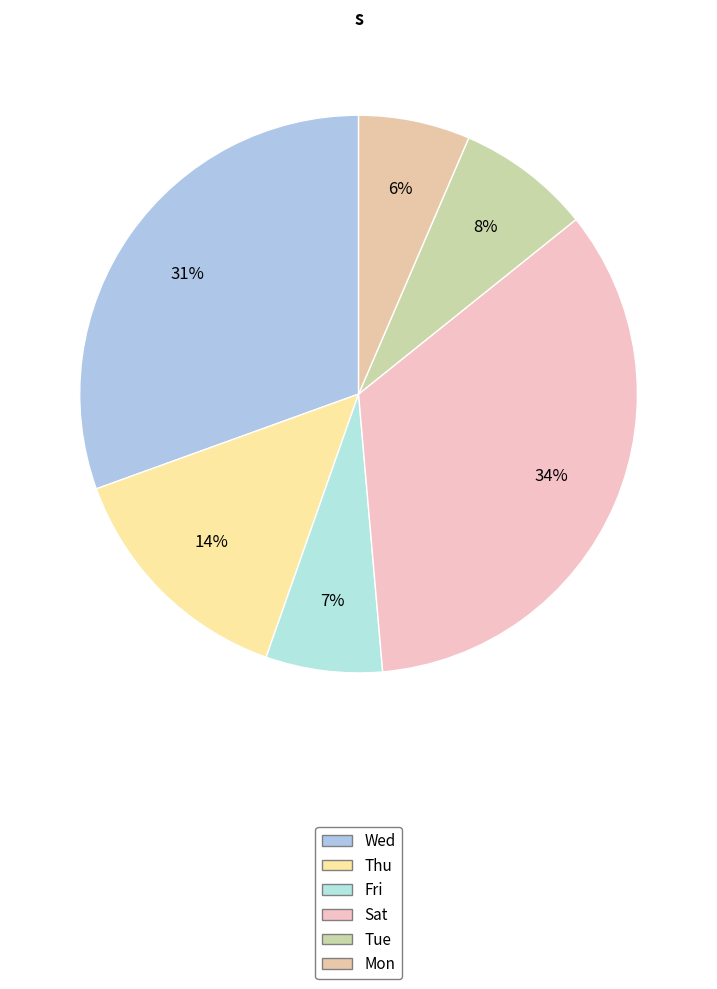

To the nearest percent, what is the difference between the largest and smallest slice percentages?

28%